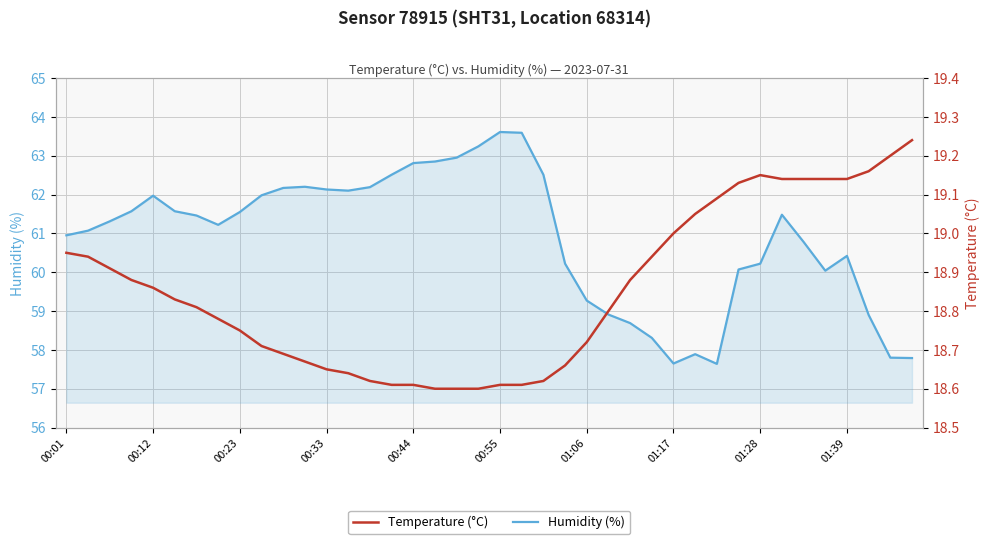

What is the maximum value for Humidity (%)?

63.6